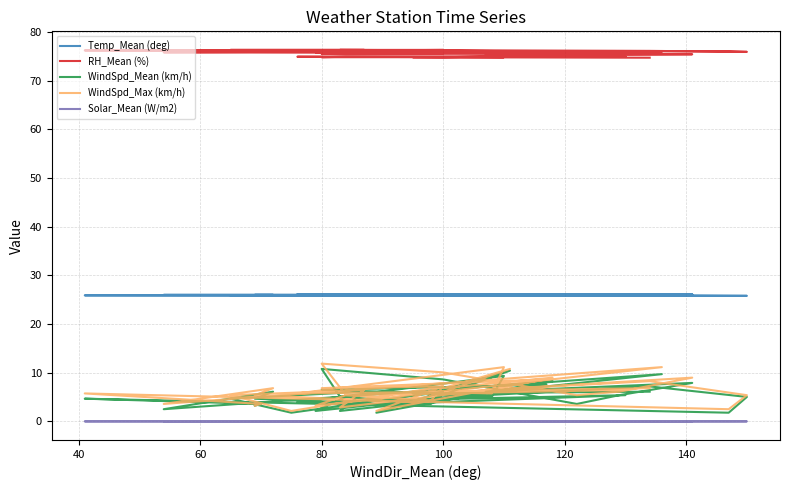

Reading left to right, list all the values displayed in this chart.

Temp_Mean (deg): 26.1	26.1	26.1	26.1	26.1	26.1	26.1	26.1	26.1	26.1	26.1	26.1	26.1	26.0	26.0	26.0	26.0	26.0	26.0	26.0	26.0	26.0	26.0	26.0	26.0	26.0	26.0	26.0	25.9	25.9	25.9	25.9	25.9	25.9	25.9	25.8	25.8	25.9	25.9	25.9
RH_Mean (%): 74.7	74.8	74.8	74.8	74.9	74.9	74.9	74.8	74.8	75.2	75.3	75.4	75.5	75.5	75.5	75.6	75.8	75.9	75.8	75.6	75.8	75.9	75.9	76.0	75.8	76.0	76.0	76.2	76.3	76.3	76.3	76.3	76.3	76.2	76.1	75.9	76.0	76.2	76.2	76.1
WindSpd_Mean (km/h): 6.1	5.8	5.0	9.4	4.0	5.4	3.2	10.8	8.6	3.6	5.4	7.9	6.1	7.6	6.5	5.8	3.6	5.0	2.2	9.7	2.5	6.1	4.7	3.2	10.4	6.5	8.3	1.8	6.1	1.8	4.7	6.1	2.2	5.4	7.2	5.0	1.8	4.7	3.6	3.2
WindSpd_Max (km/h): 6.8	6.1	5.8	11.2	5.8	6.5	5.4	11.9	10.1	5.4	6.1	9.0	6.5	8.6	6.8	7.2	4.3	5.4	3.2	11.2	3.6	6.8	5.4	4.0	10.8	6.8	9.0	2.2	7.2	2.2	5.4	6.5	2.9	6.5	8.3	5.4	2.5	5.8	3.6	3.2
Solar_Mean (W/m2): 0.0	0.0	0.0	0.0	0.0	0.0	0.0	0.0	0.0	0.0	0.0	0.0	0.0	0.0	0.0	0.0	0.0	0.0	0.0	0.0	0.0	0.0	0.0	0.0	0.0	0.0	0.0	0.0	0.0	0.0	0.0	0.0	0.0	0.0	0.0	0.0	0.0	0.0	0.0	0.0